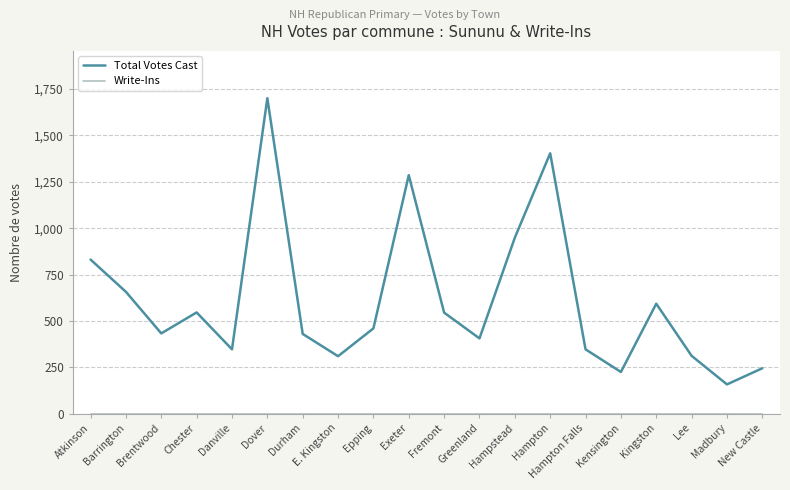

What is the minimum value for Total Votes Cast?

158